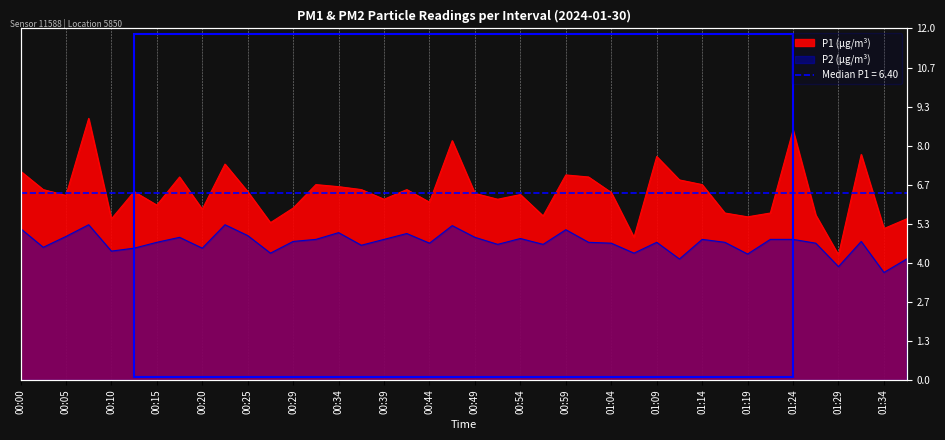

True or false: P2 and P1 cross at least once.

False